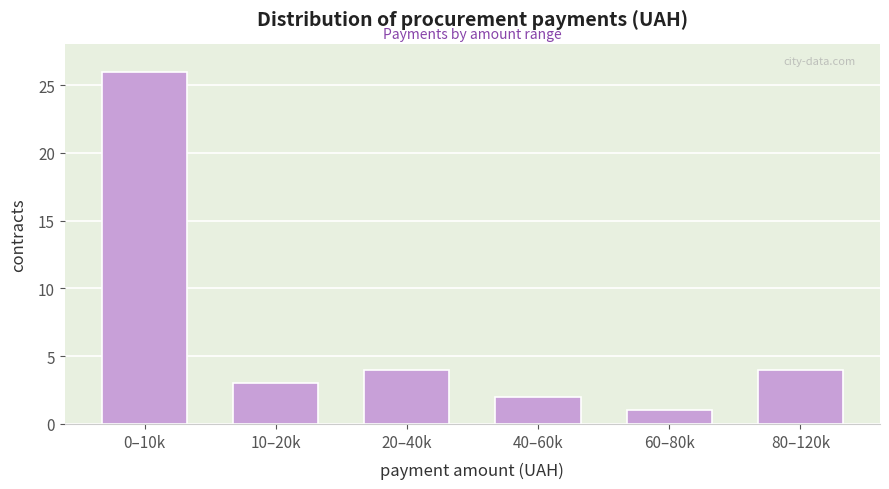

Reading left to right, list all the values displayed in this chart.

26	3	4	2	1	4